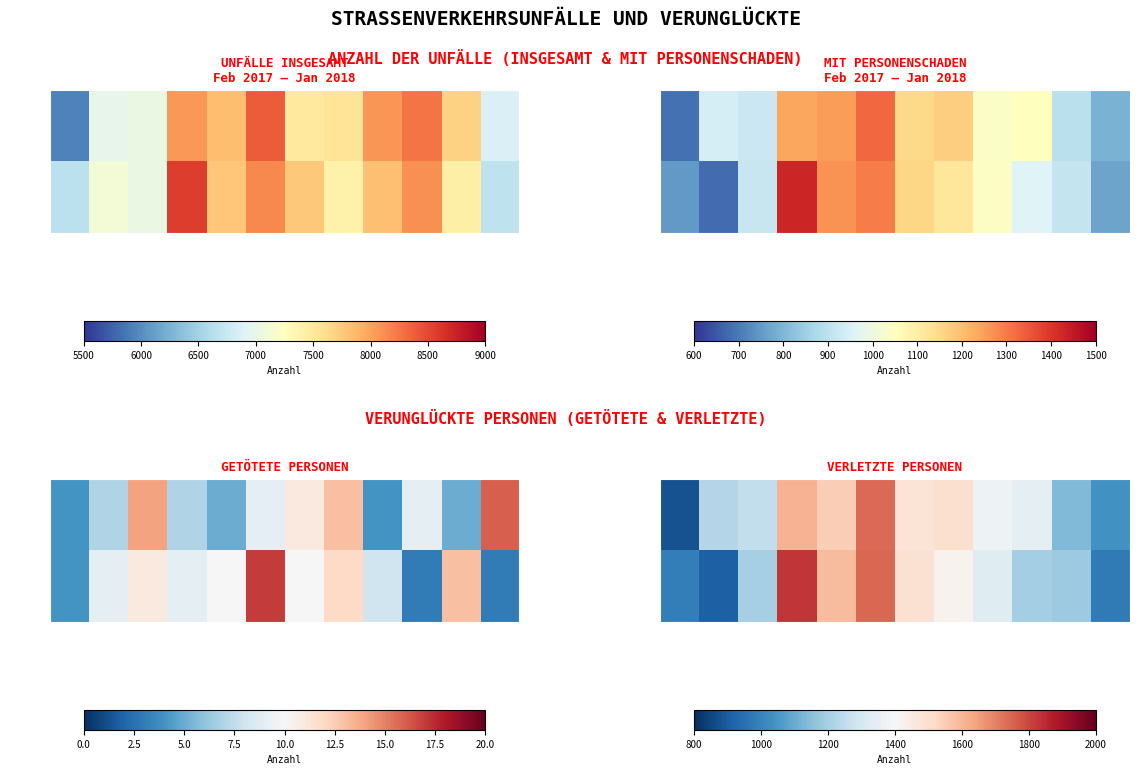

At how many categories does at least one series exceed 1115?

10